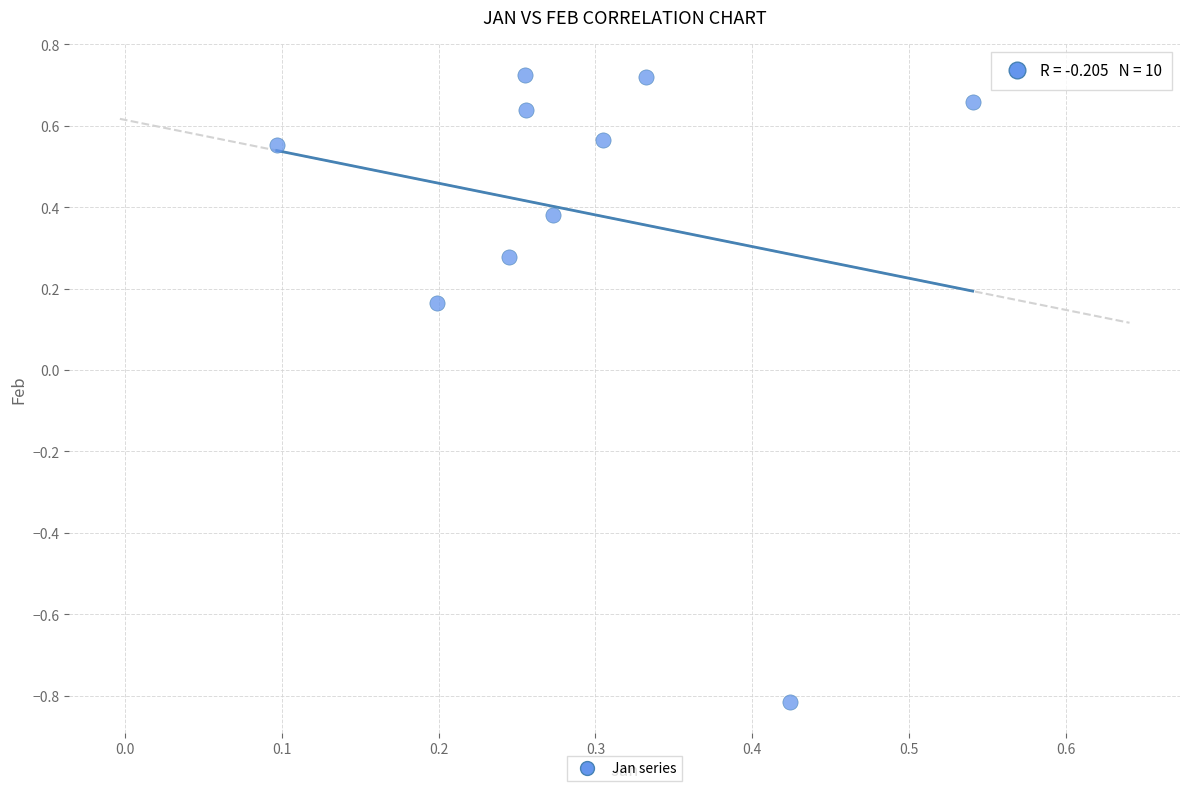

What is the range of Y values (max minus min)?

1.5